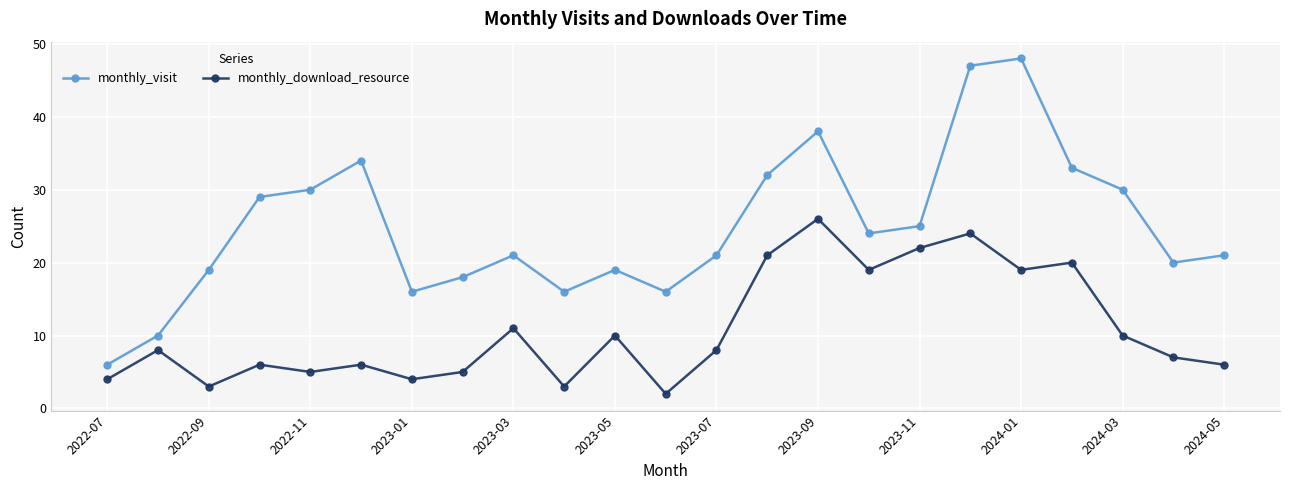

What is the maximum value for monthly_visit?

48